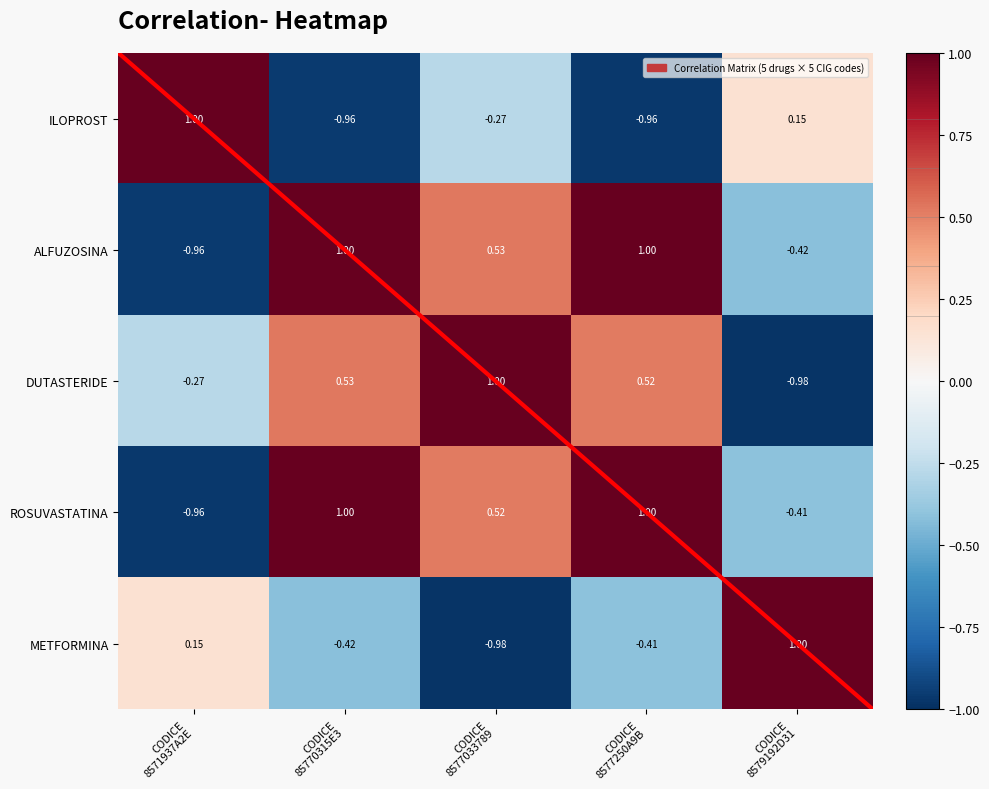

Rank the series at CODICE 8577250A9B from lowest to highest value.

ILOPROST, METFORMINA, DUTASTERIDE, ALFUZOSINA, ROSUVASTATINA